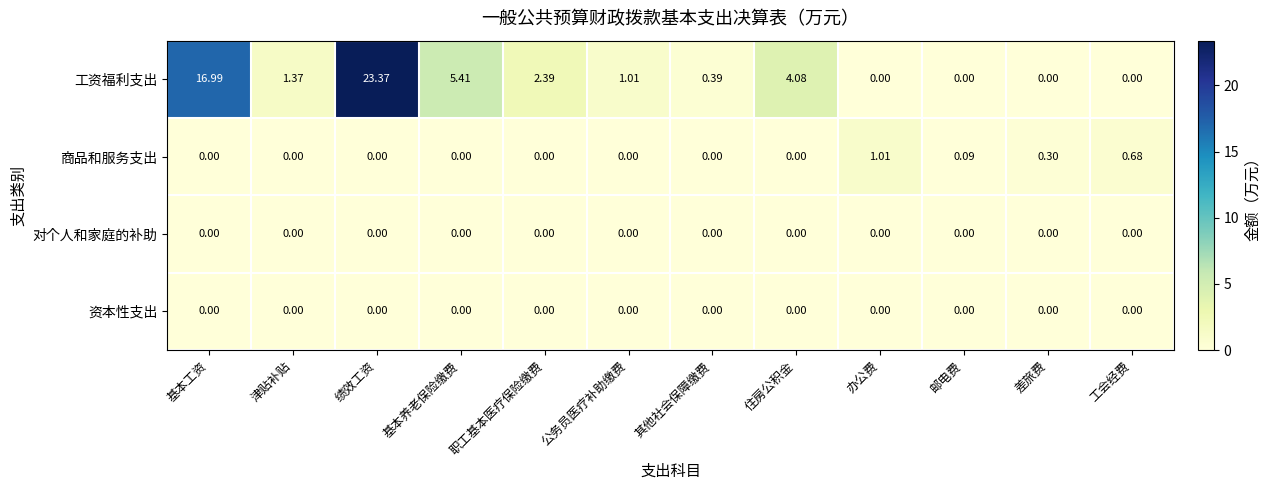

Which series has the largest range (max minus min)?

工资福利支出